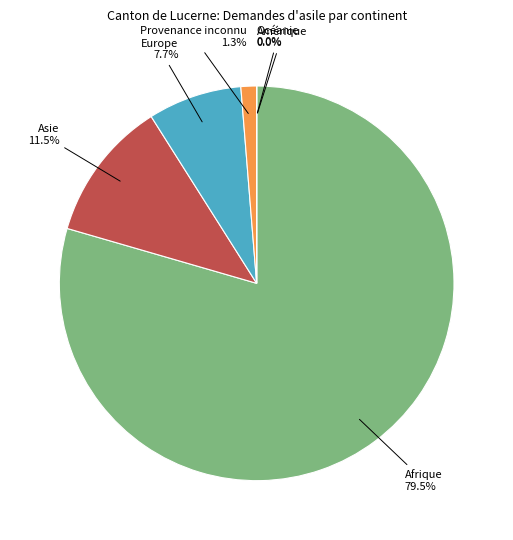

How many slices are in this pie chart?

6